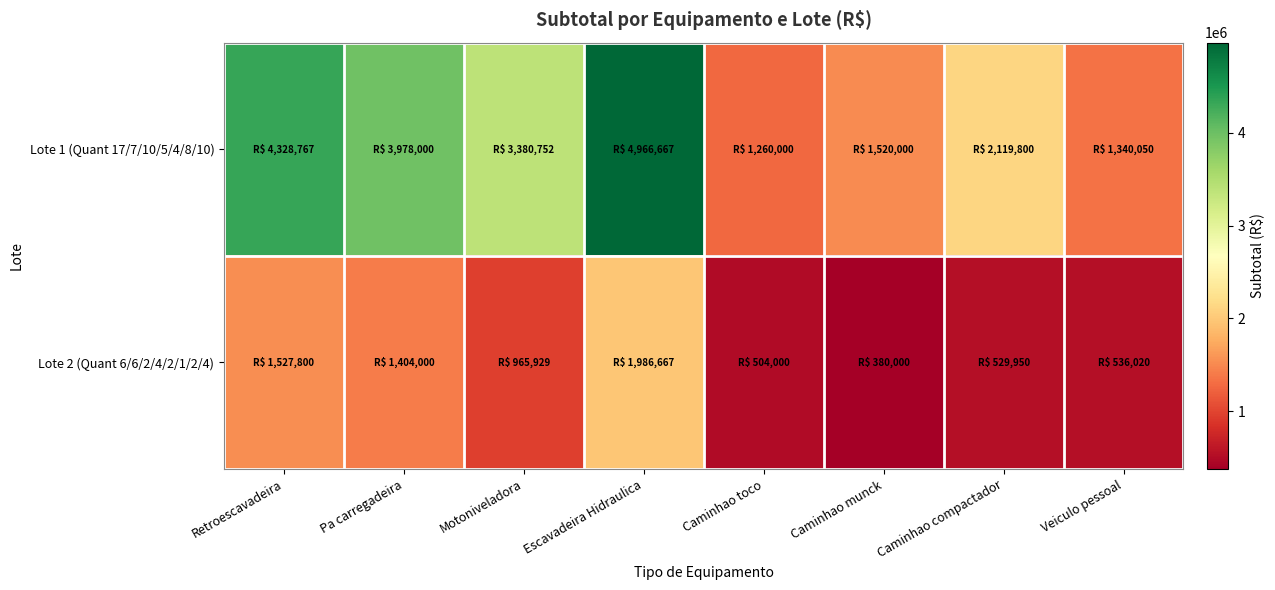

At Veiculo pessoal, list the series in order from largest to smallest.

Lote 1 (Quant 17/7/10/5/4/8/10), Lote 2 (Quant 6/6/2/4/2/1/2/4)